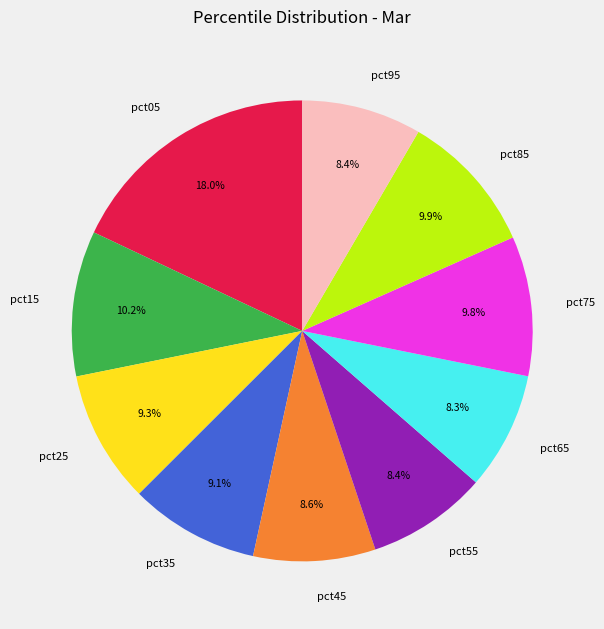

What is the largest slice in the pie chart?

pct05